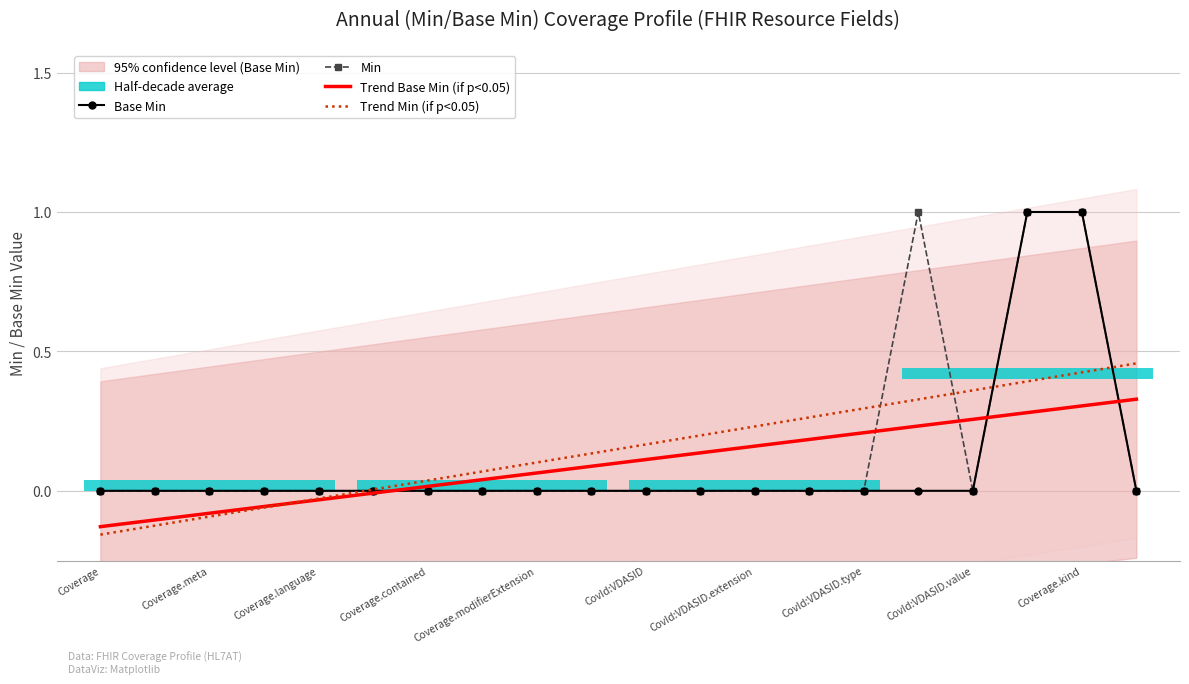

What is the average value of the Min series?

0.1